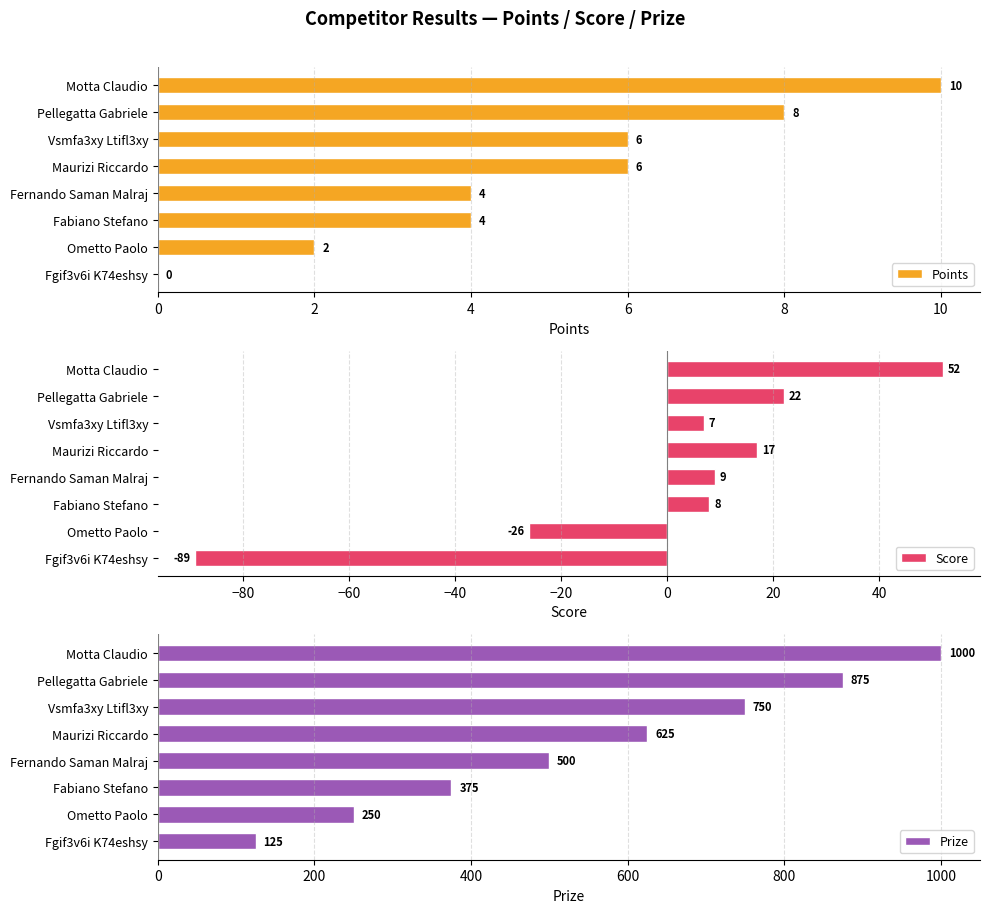

Are the bars grouped side by side (vs. stacked)?

Yes